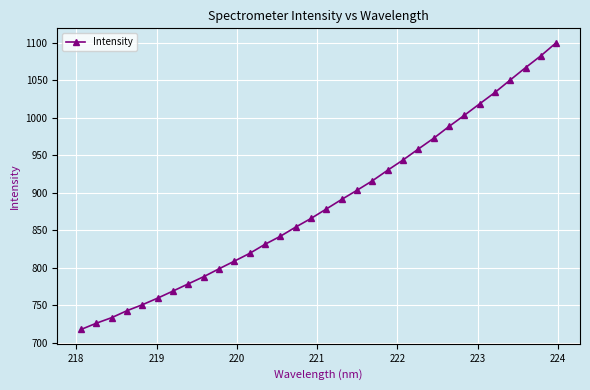

True or false: there are more than 2 points higher than both neighbors.

False